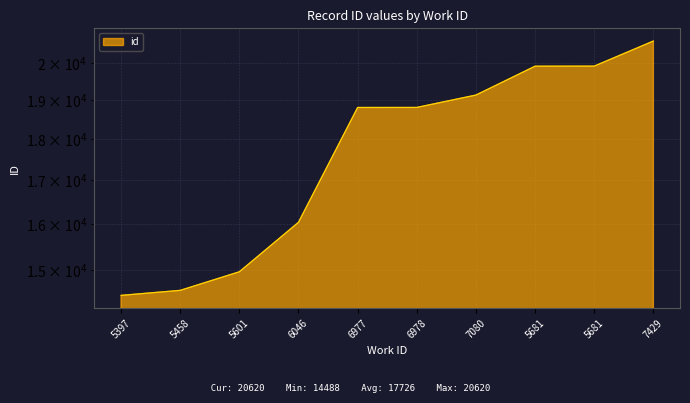

List the labels in order of value, smallest first.

5397, 5458, 5601, 6046, 6977, 6978, 7080, 5681, 5681, 7429